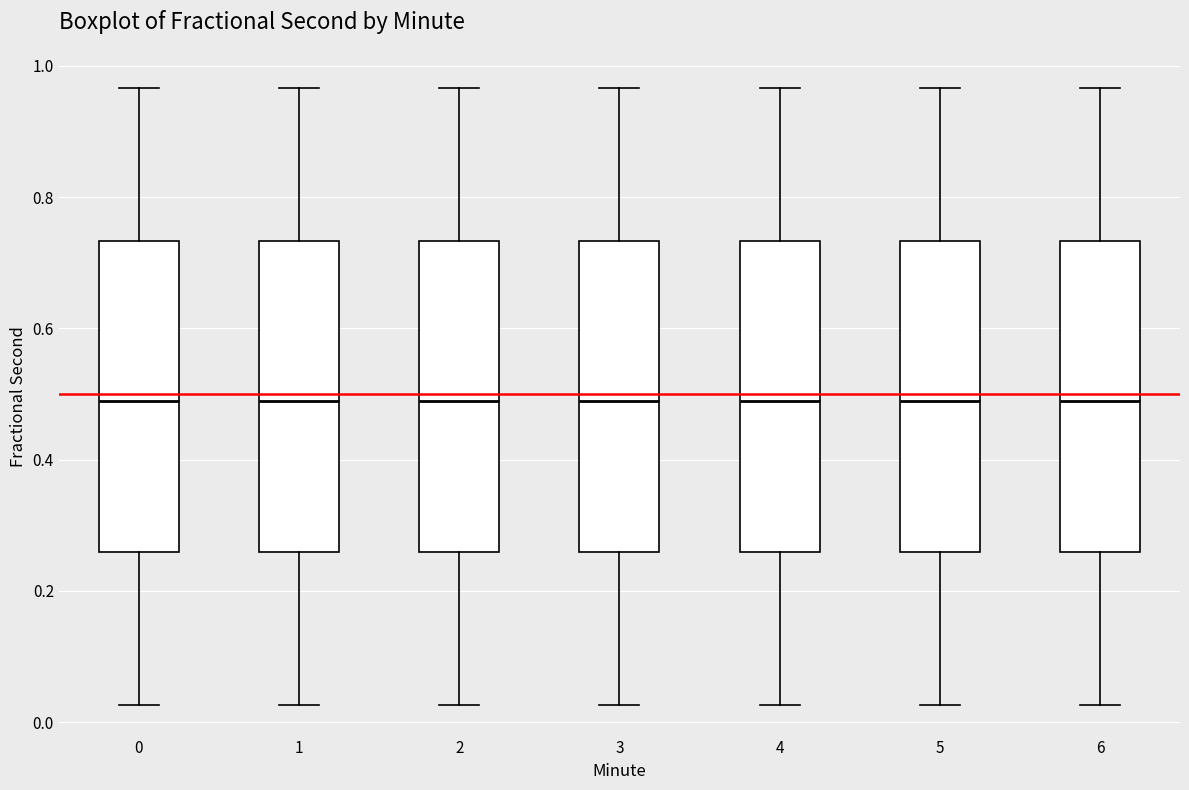

Reading left to right, transcribe this box plot: for each box, give where its median line is, the range the box spans, and where its two whiskers end, as read against the y-axis. The values are not printed on the chart, so give them approximately, as read against the axis.

0: median 0.48, box 0.26 to 0.74, whiskers 0.02 to 0.96
1: median 0.48, box 0.26 to 0.74, whiskers 0.02 to 0.96
2: median 0.48, box 0.26 to 0.74, whiskers 0.02 to 0.96
3: median 0.48, box 0.26 to 0.74, whiskers 0.02 to 0.96
4: median 0.48, box 0.26 to 0.74, whiskers 0.02 to 0.96
5: median 0.48, box 0.26 to 0.74, whiskers 0.02 to 0.96
6: median 0.48, box 0.26 to 0.74, whiskers 0.02 to 0.96